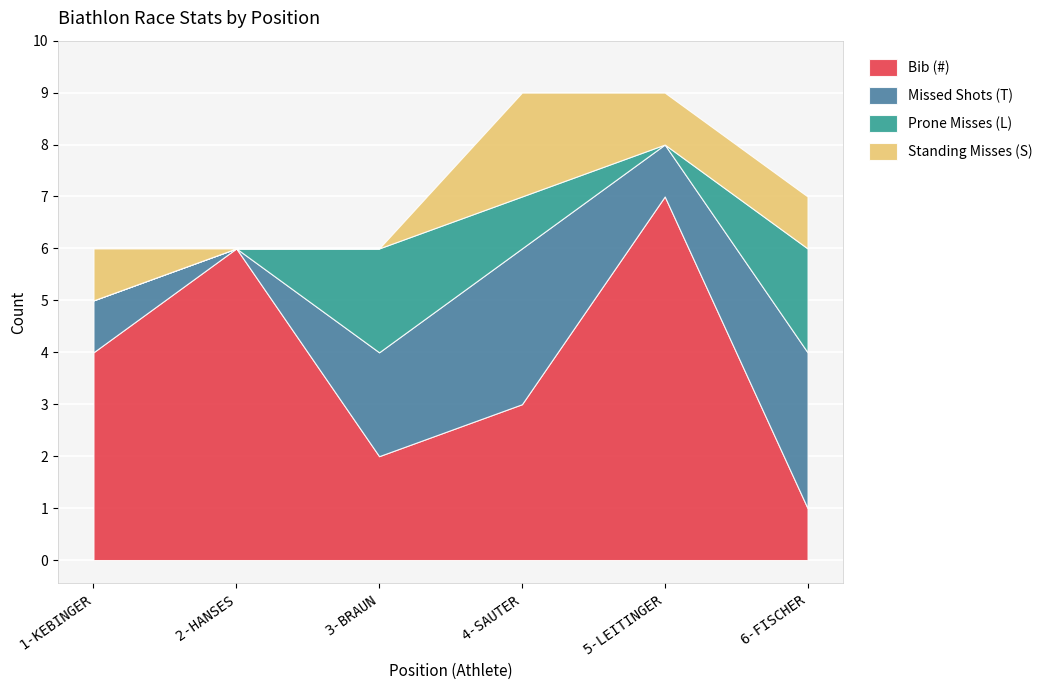

List the series in order of their peak value, lowest first.

Prone Misses (L), Standing Misses (S), Missed Shots (T), Bib (#)